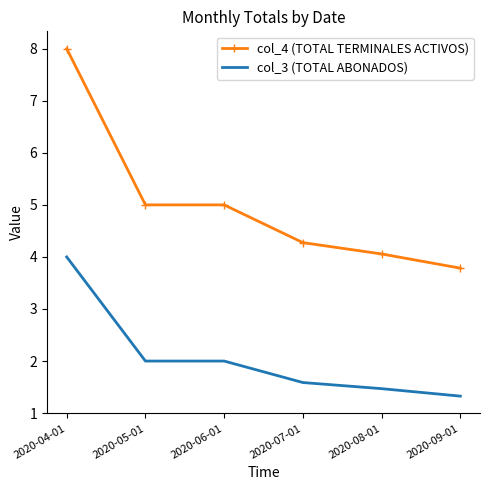

What is the difference between the col_3 (TOTAL ABONADOS) values at 2020-04-01 and 2020-06-01?

2.0